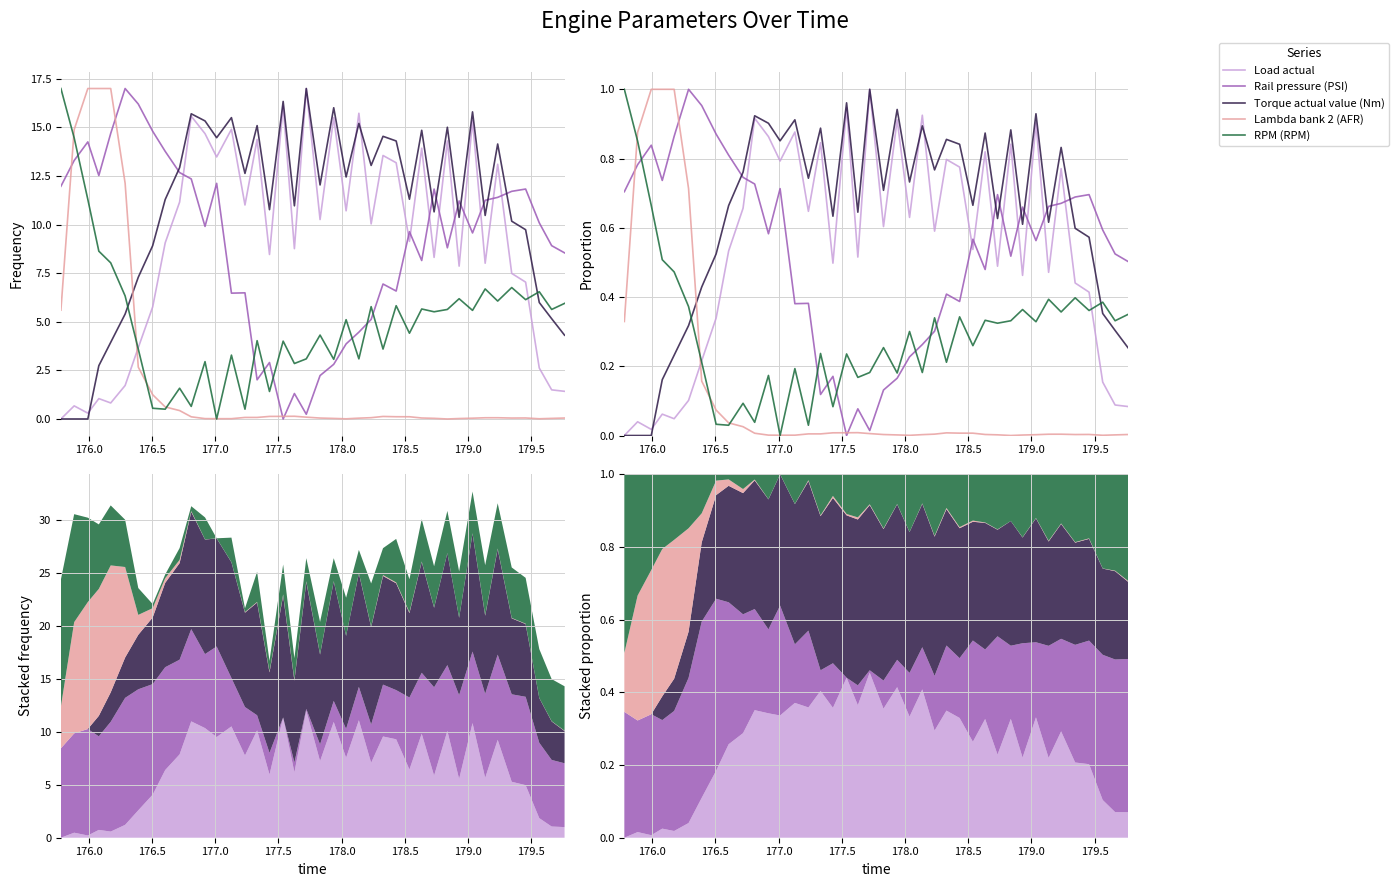

How many positive values does the Torque actual value (Nm) series have?

37